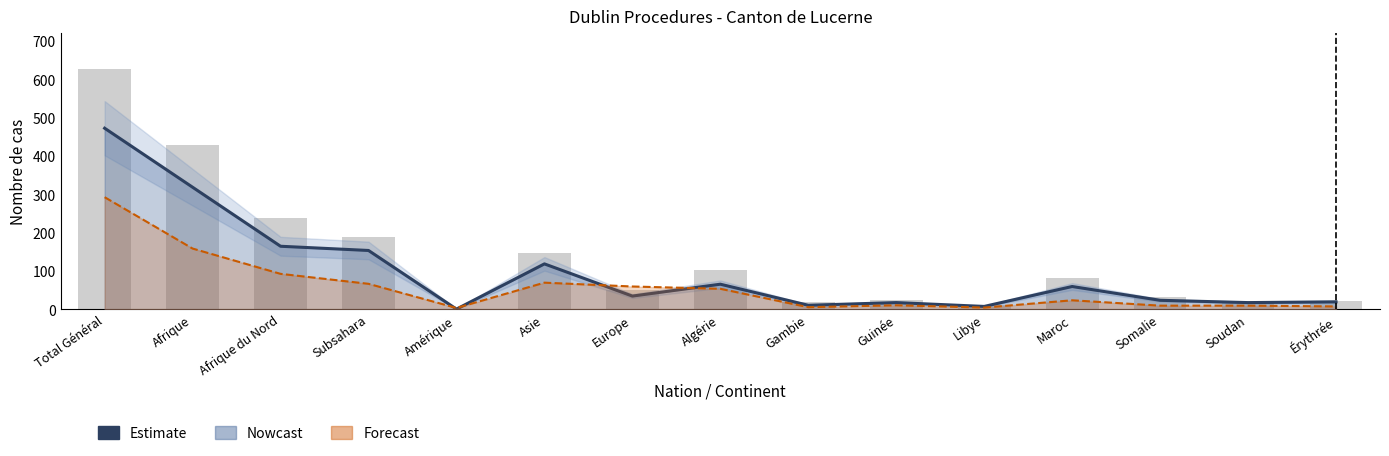

The chart shows a value of 23 at Somalie. True or false?

True